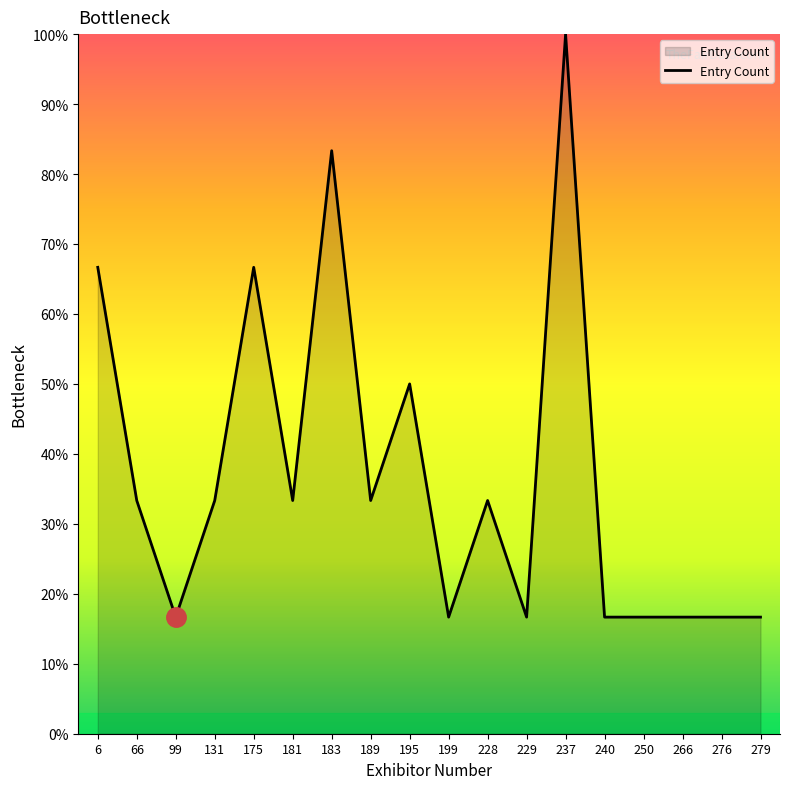

Does the chart display data point markers on the line(s)?

No